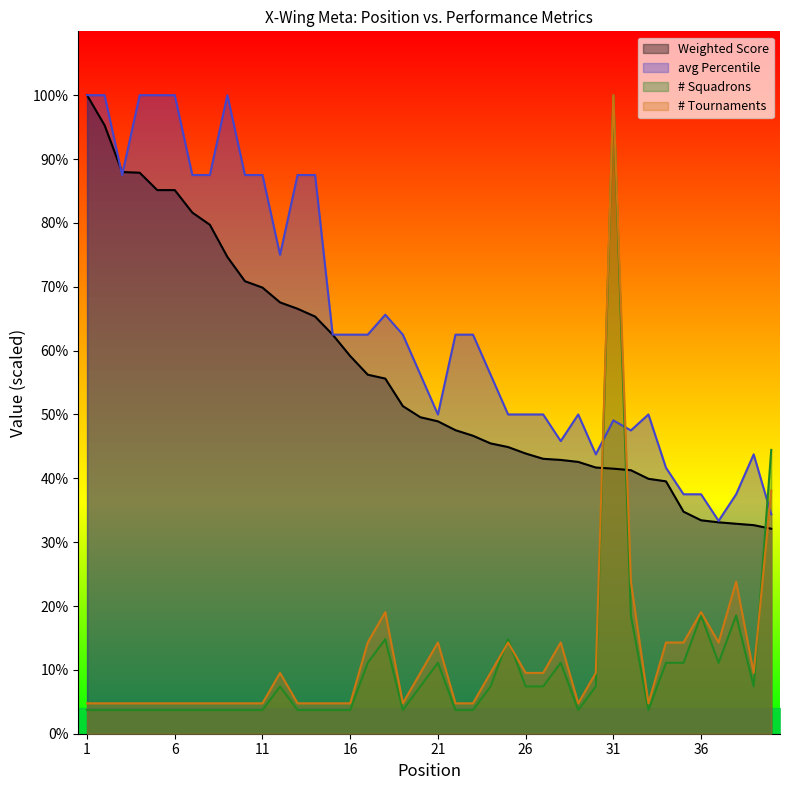

At which label is Weighted Score closest to 66?

13